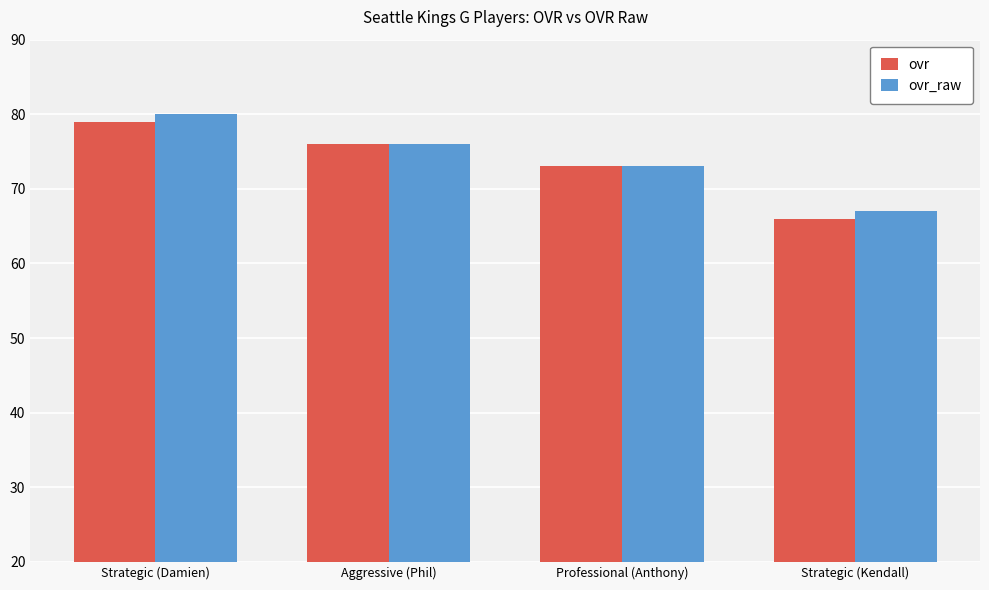

At how many categories does at least one series exceed 66?

4